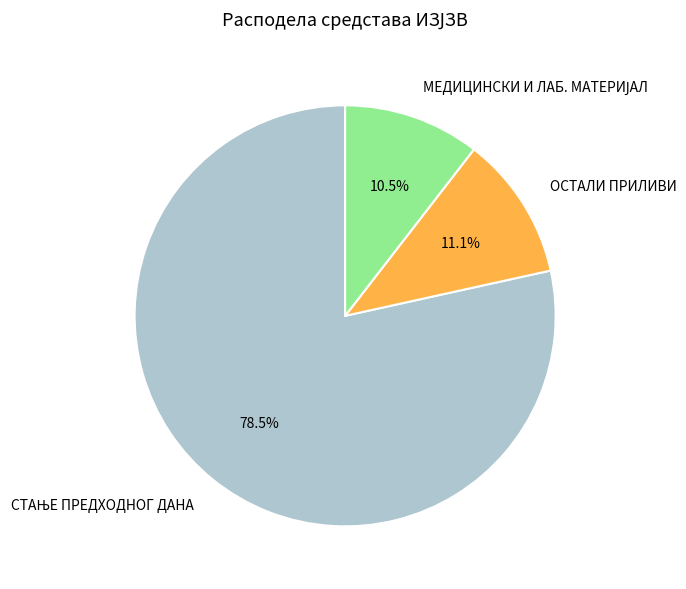

How much of the chart is everything except ОСТАЛИ ПРИЛИВИ?

88.9%